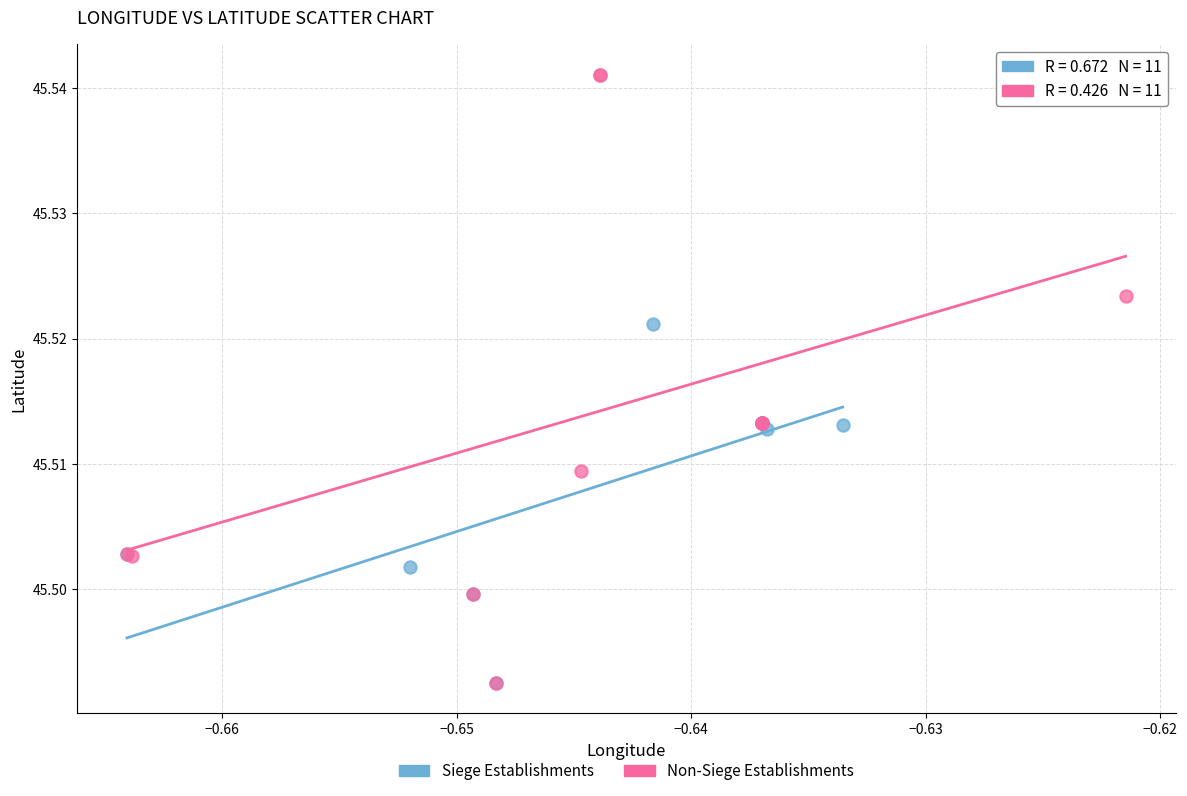

Which series has the widest spread of Y values?

Non-Siege Establishments